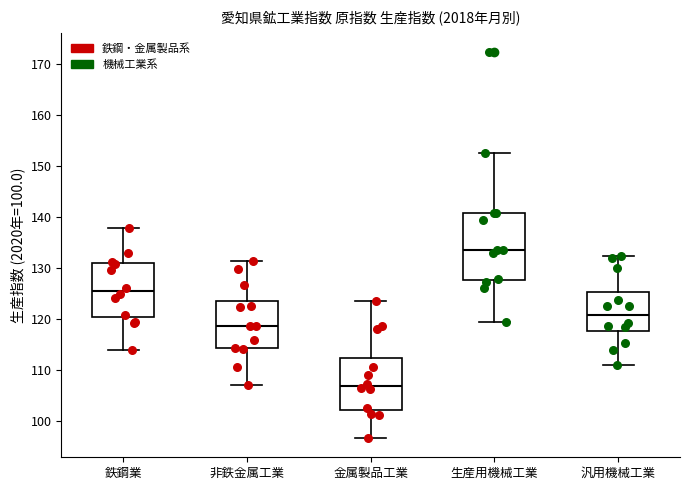

Which box has the lowest median line?

金属製品工業